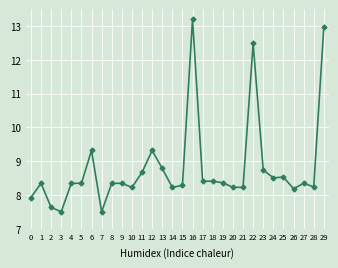

How many categories are shown in the chart?

30